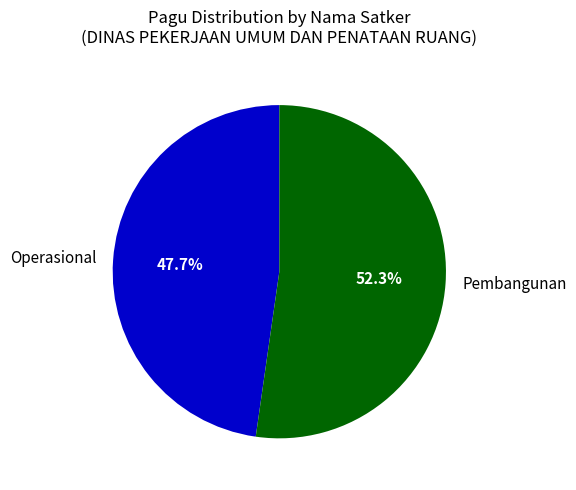

Approximately how many times larger is the value at Operasional compared to Pembangunan?

0.9